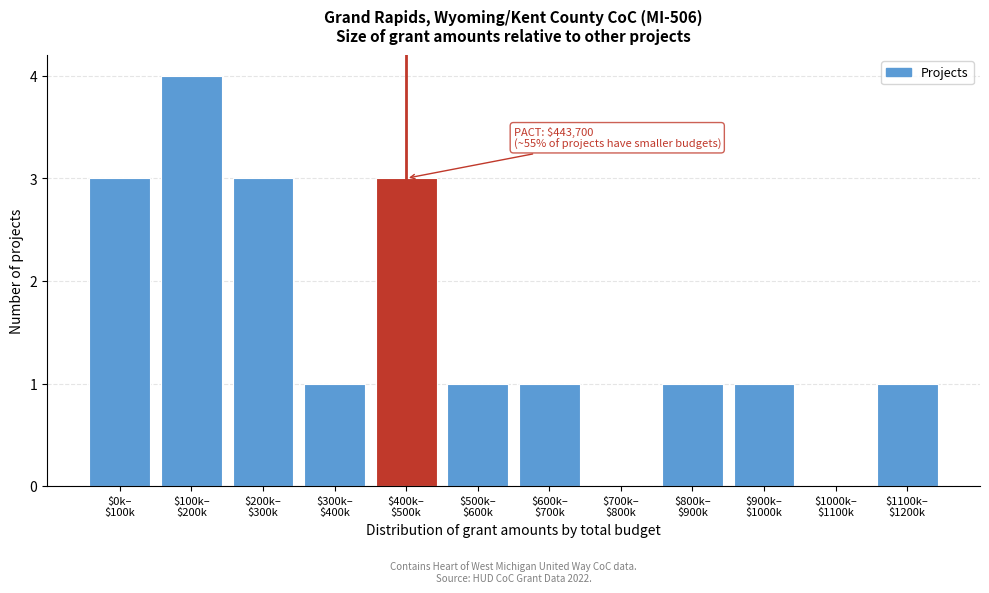

What is the maximum value shown in the chart?

4